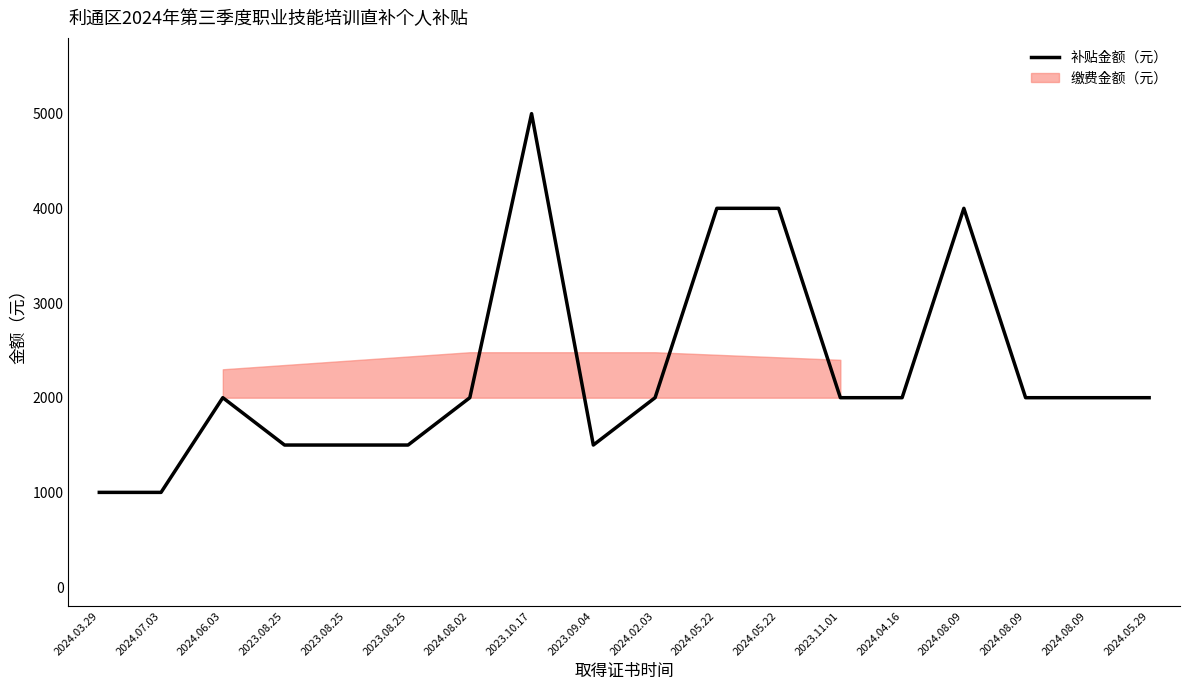

Rank the categories by value from highest to lowest.

2023.10.17, 2024.05.22, 2024.05.22, 2024.08.09, 2024.06.03, 2024.08.02, 2024.02.03, 2023.11.01, 2024.04.16, 2024.08.09, 2024.08.09, 2024.05.29, 2023.08.25, 2023.08.25, 2023.08.25, 2023.09.04, 2024.03.29, 2024.07.03